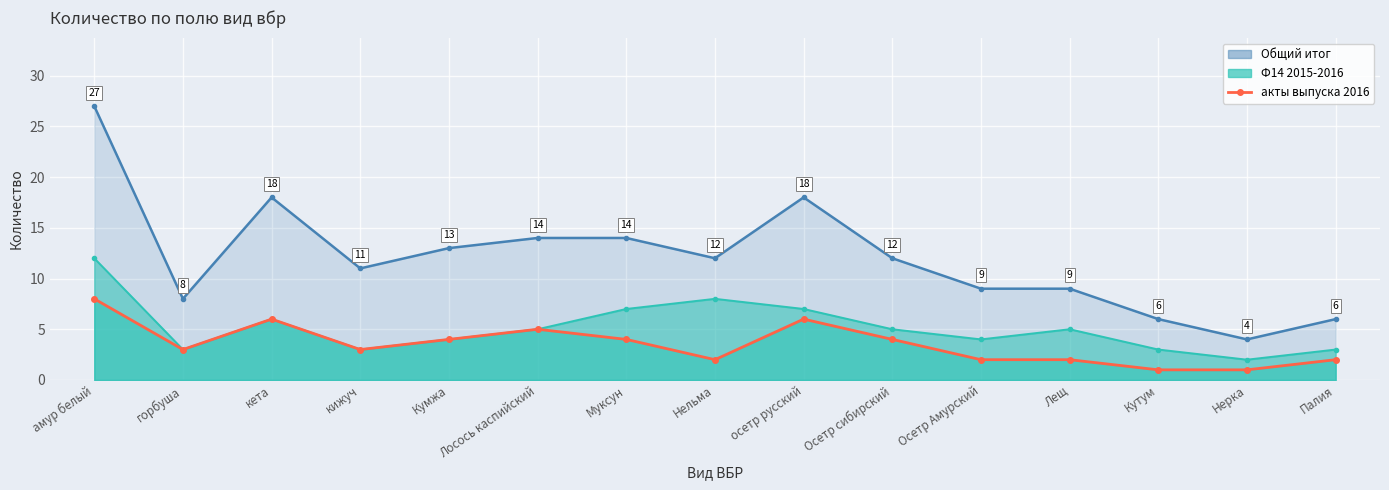

How many lines are shown in the chart?

3